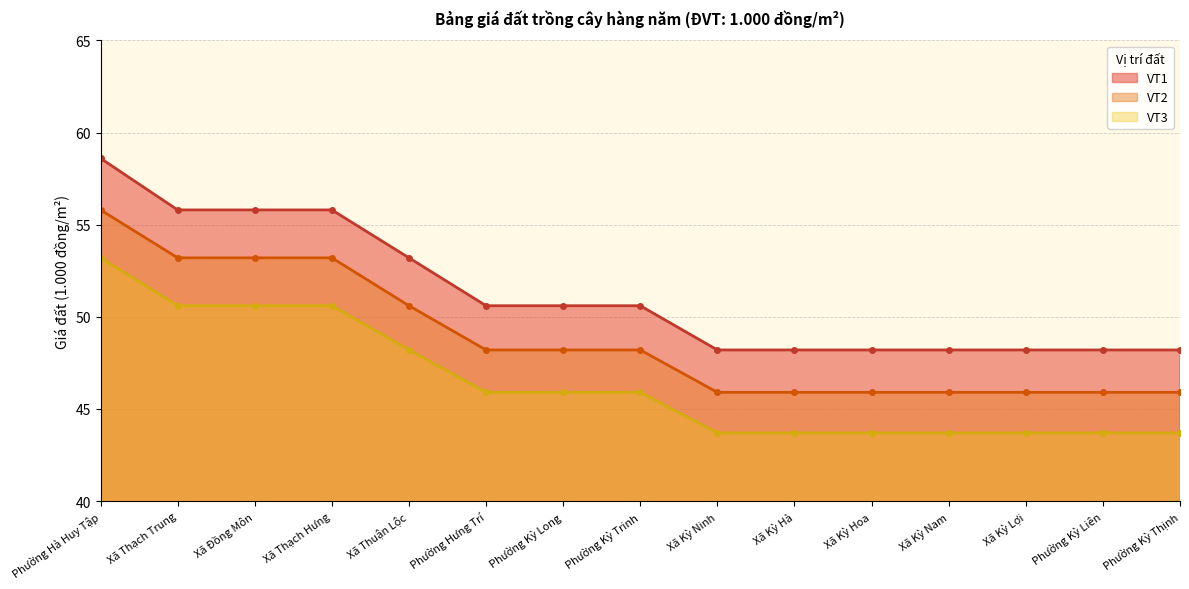

What is the difference between the highest and lowest values at Xã Thạch Trung?

5.2